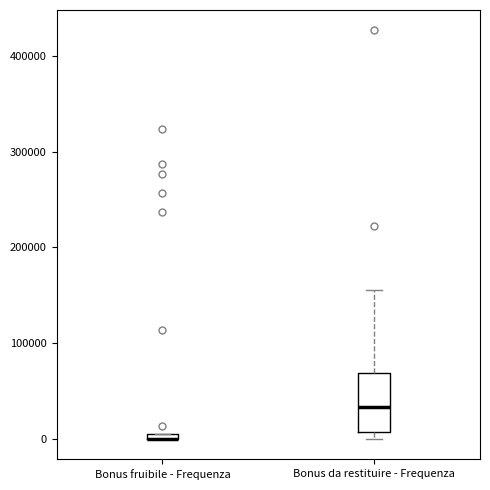

Where is the upper edge of the box for Bonus da restituire - Frequenza on the y-axis? The values are not printed on the chart, so give them approximately, as read against the axis.

70000